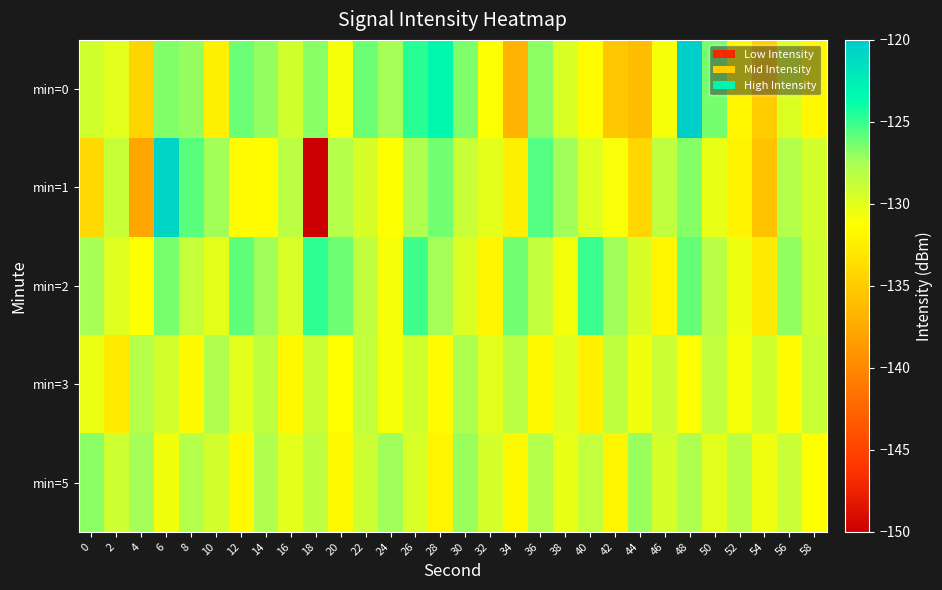

Reading left to right, list all the values displayed in this chart.

min=0: 0=-129.2	2=-130.1	4=-134.3	6=-126.6	8=-127.1	10=-132.4	12=-126.1	14=-127.0	16=-129.2	18=-126.8	20=-130.9	22=-126.2	24=-127.4	26=-124.6	28=-123.3	30=-126.5	32=-131.2	34=-136.8	36=-126.9	38=-129.7	40=-131.4	42=-135.3	44=-136.1	46=-131.0	48=-120.4	50=-126.4	52=-131.8	54=-134.9	56=-129.7	58=-131.7
min=1: 0=-134.0	2=-128.8	4=-137.8	6=-120.8	8=-125.7	10=-127.4	12=-131.5	14=-131.5	16=-128.4	18=-150.3	20=-128.0	22=-129.5	24=-131.2	26=-127.8	28=-126.3	30=-128.9	32=-130.1	34=-132.4	36=-125.6	38=-127.3	40=-129.8	42=-131.0	44=-134.2	46=-128.5	48=-126.7	50=-130.3	52=-132.1	54=-135.6	56=-128.0	58=-129.4
min=2: 0=-127.5	2=-129.8	4=-131.2	6=-126.4	8=-128.7	10=-130.1	12=-125.9	14=-127.3	16=-129.6	18=-124.8	20=-126.2	22=-128.5	24=-130.9	26=-125.1	28=-127.4	30=-129.7	32=-132.0	34=-126.3	36=-128.6	38=-130.8	40=-125.0	42=-127.3	44=-129.5	46=-131.8	48=-126.0	50=-128.2	52=-130.5	54=-132.7	56=-127.0	58=-129.2
min=3: 0=-130.4	2=-132.7	4=-128.0	6=-129.3	8=-131.6	10=-127.8	12=-130.1	14=-128.4	16=-131.7	18=-129.0	20=-131.3	22=-128.6	24=-130.9	26=-129.2	28=-131.5	30=-127.7	32=-130.0	34=-128.3	36=-131.6	38=-129.9	40=-132.2	42=-128.4	44=-130.7	46=-129.0	48=-131.3	50=-128.6	52=-130.9	54=-129.2	56=-131.5	58=-128.8
min=5: 0=-126.8	2=-129.1	4=-127.4	6=-130.7	8=-128.0	10=-129.3	12=-131.6	14=-127.8	16=-130.1	18=-128.4	20=-131.7	22=-129.0	24=-127.3	26=-129.6	28=-131.9	30=-127.1	32=-129.4	34=-131.7	36=-128.0	38=-130.3	40=-128.6	42=-131.9	44=-127.1	46=-129.4	48=-127.7	50=-130.0	52=-128.3	54=-130.6	56=-128.9	58=-131.2